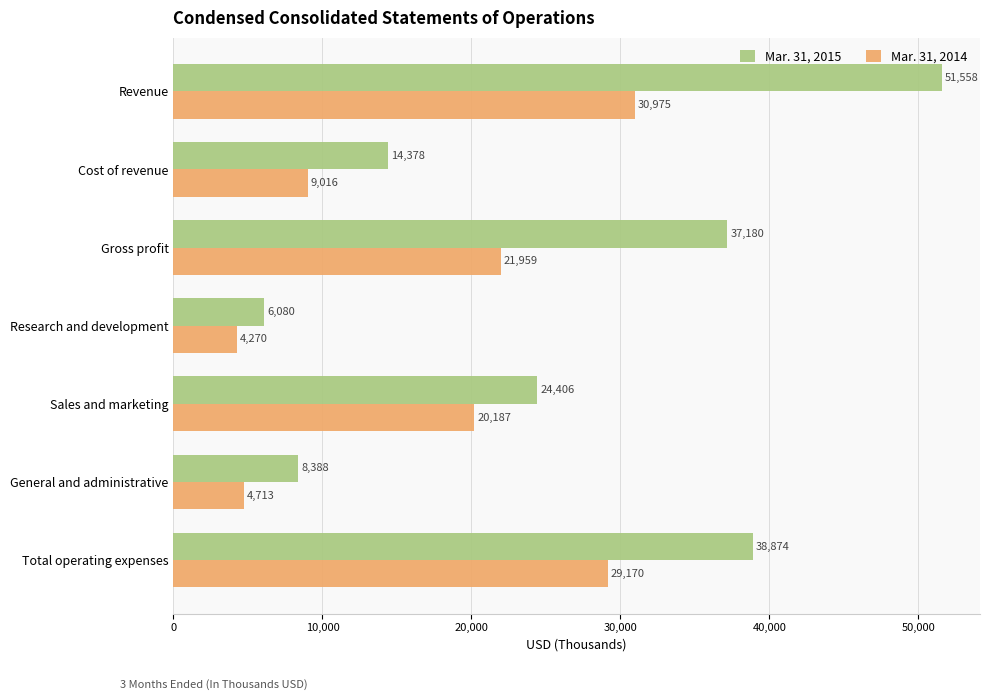

Read the Mar. 31, 2014 value at Cost of revenue.

9016